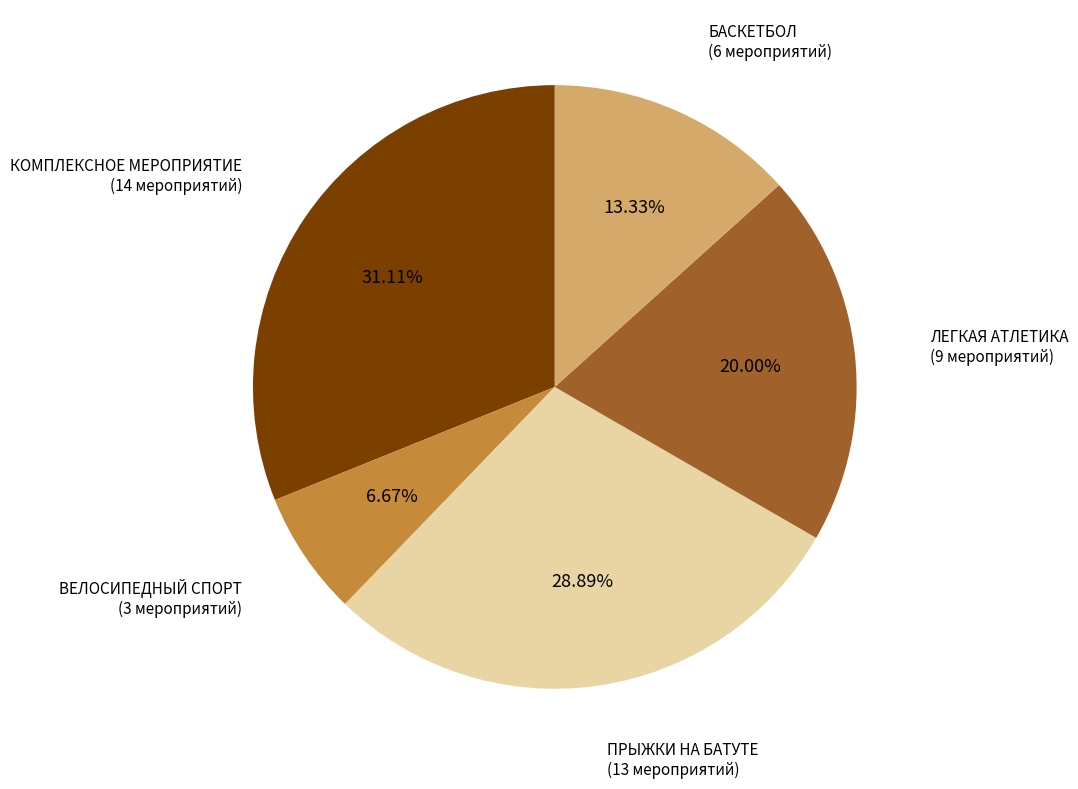

How many slices are in this pie chart?

5